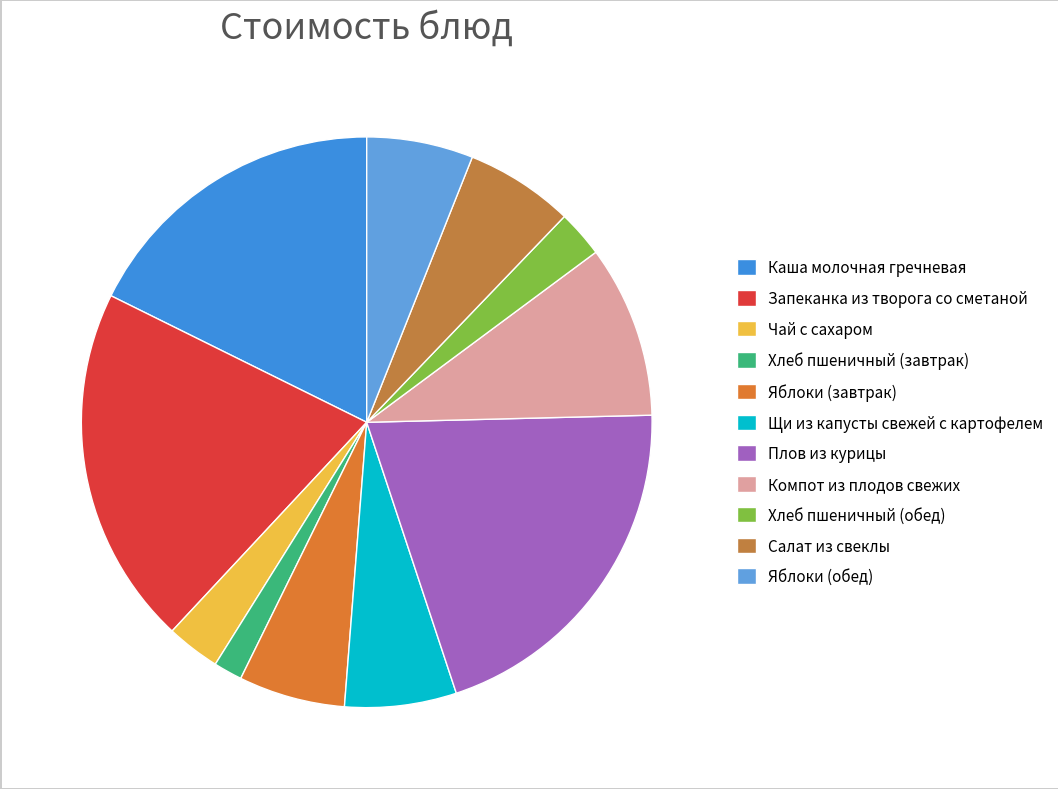

To the nearest percent, what is the average slice percentage?

9%